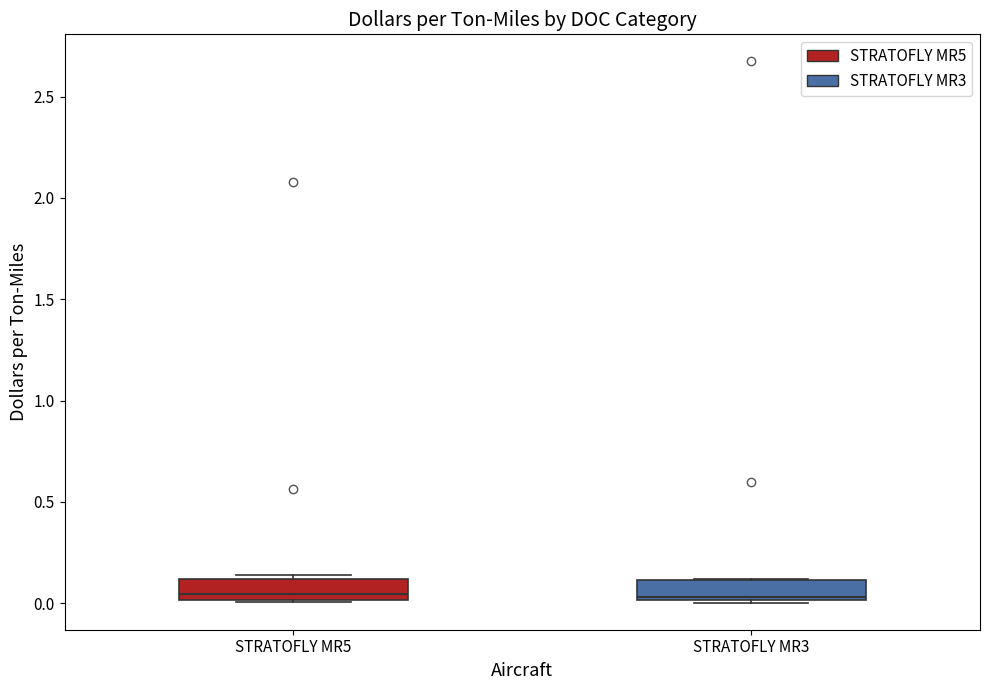

Reading left to right, read every box against the y-axis: the position of its median line, the range the box covers, and the ends of its whiskers. The values are not printed on the chart, so give them approximately, as read against the axis.

STRATOFLY MR5: median 0.05, box 0.00 to 0.10, whiskers 0.00 to 0.15
STRATOFLY MR3: median 0.05, box 0.00 to 0.10, whiskers 0.00 to 0.10